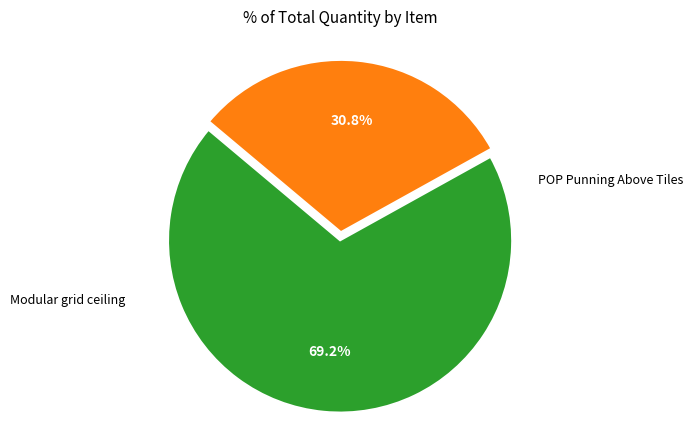

Does any single category account for the majority?

Yes